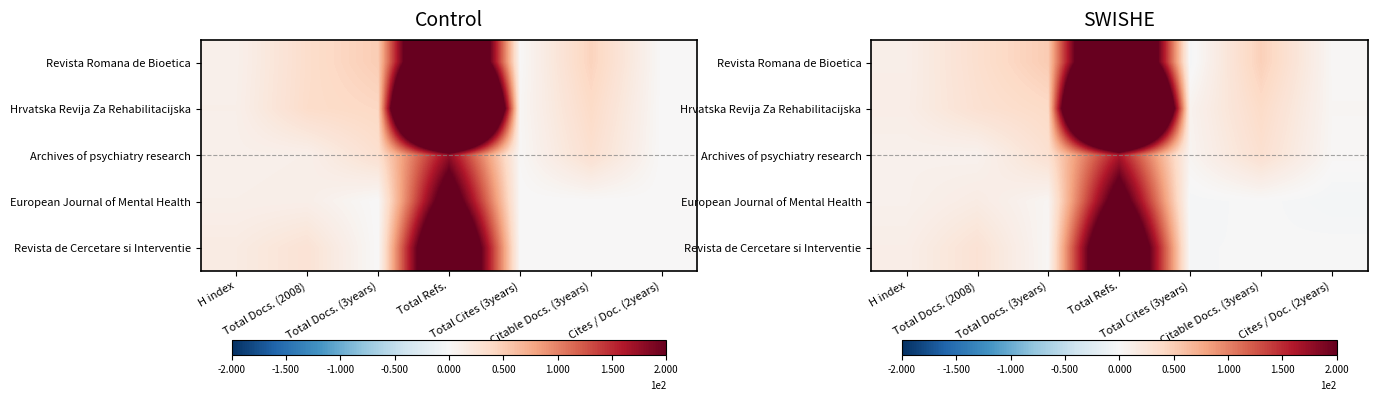

What is the spread (max minus min) of values at H index?

4.4